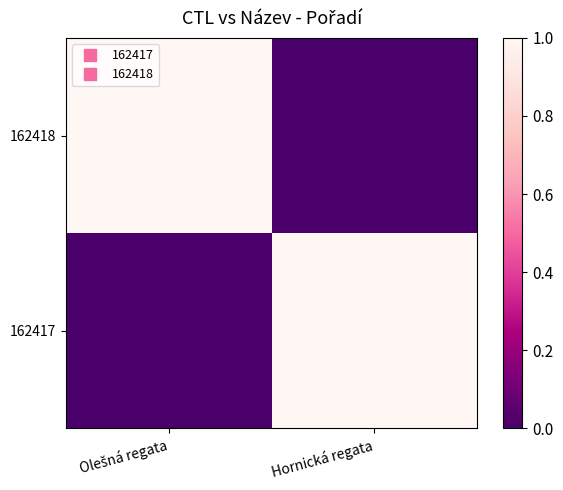

How many distinct data groups are displayed?

2